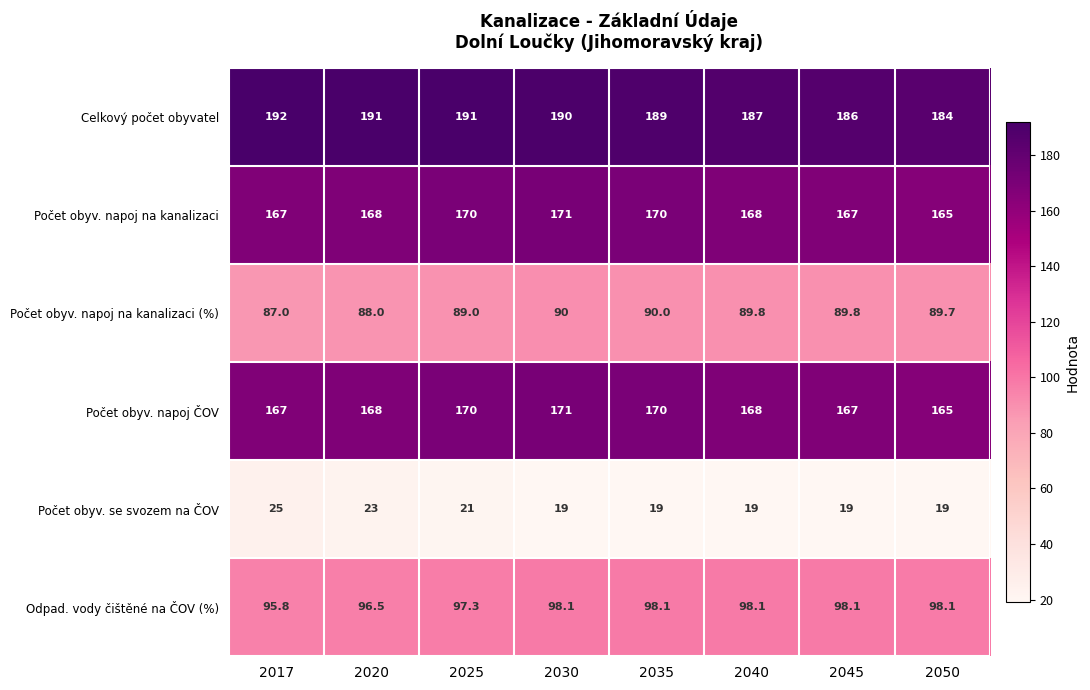

What is the approximate value of Celkový počet obyvatel at 2050?

184.0